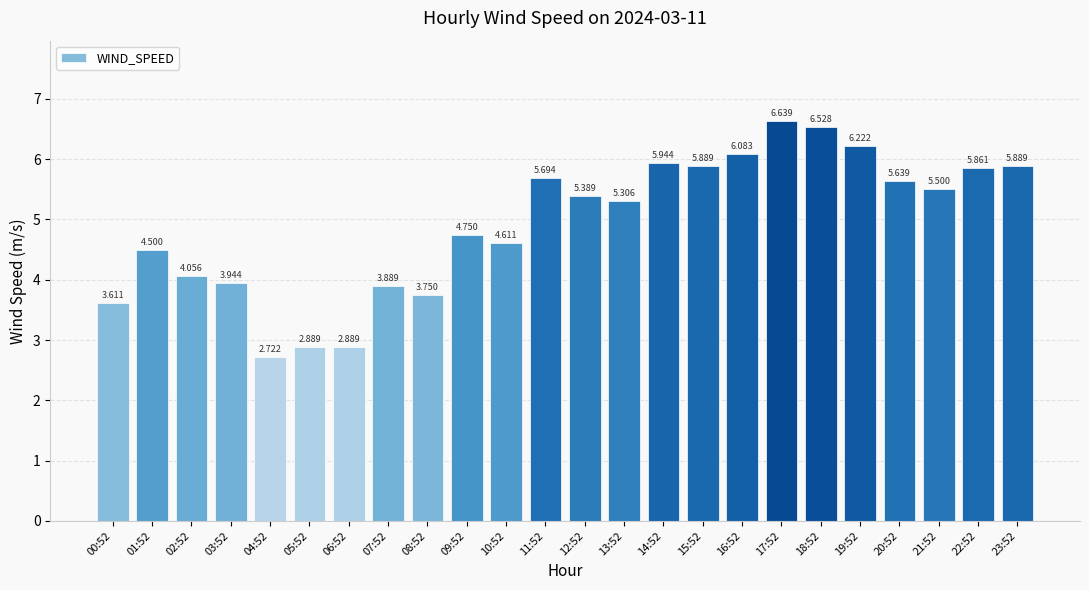

What is the approximate value at 15:52?

5.9